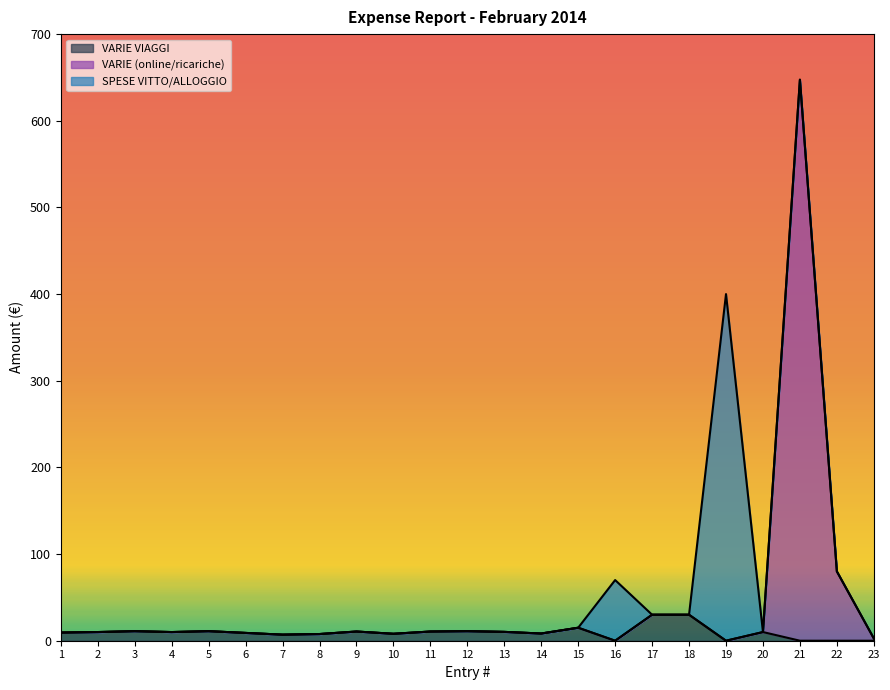

Which series has the largest total across all categories?

VARIE (online/ricariche)